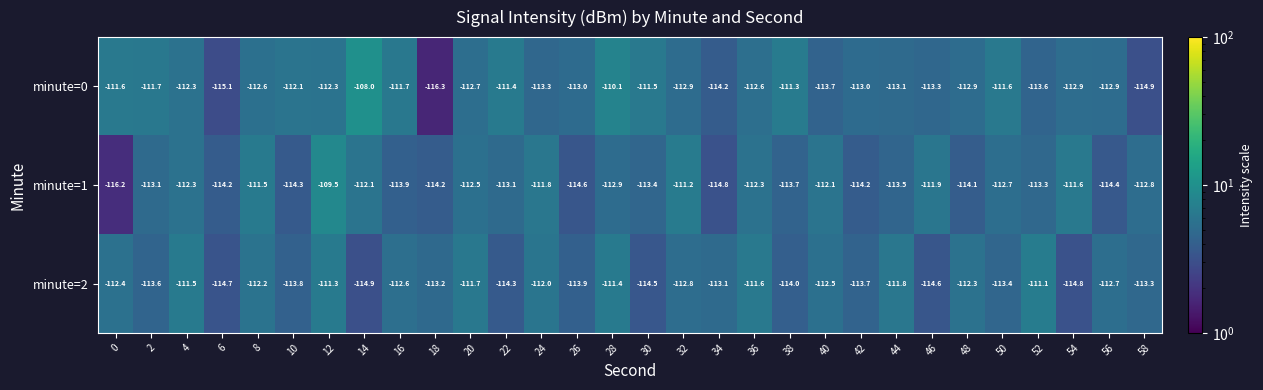

How many values in the minute=0 series exceed -112?

9